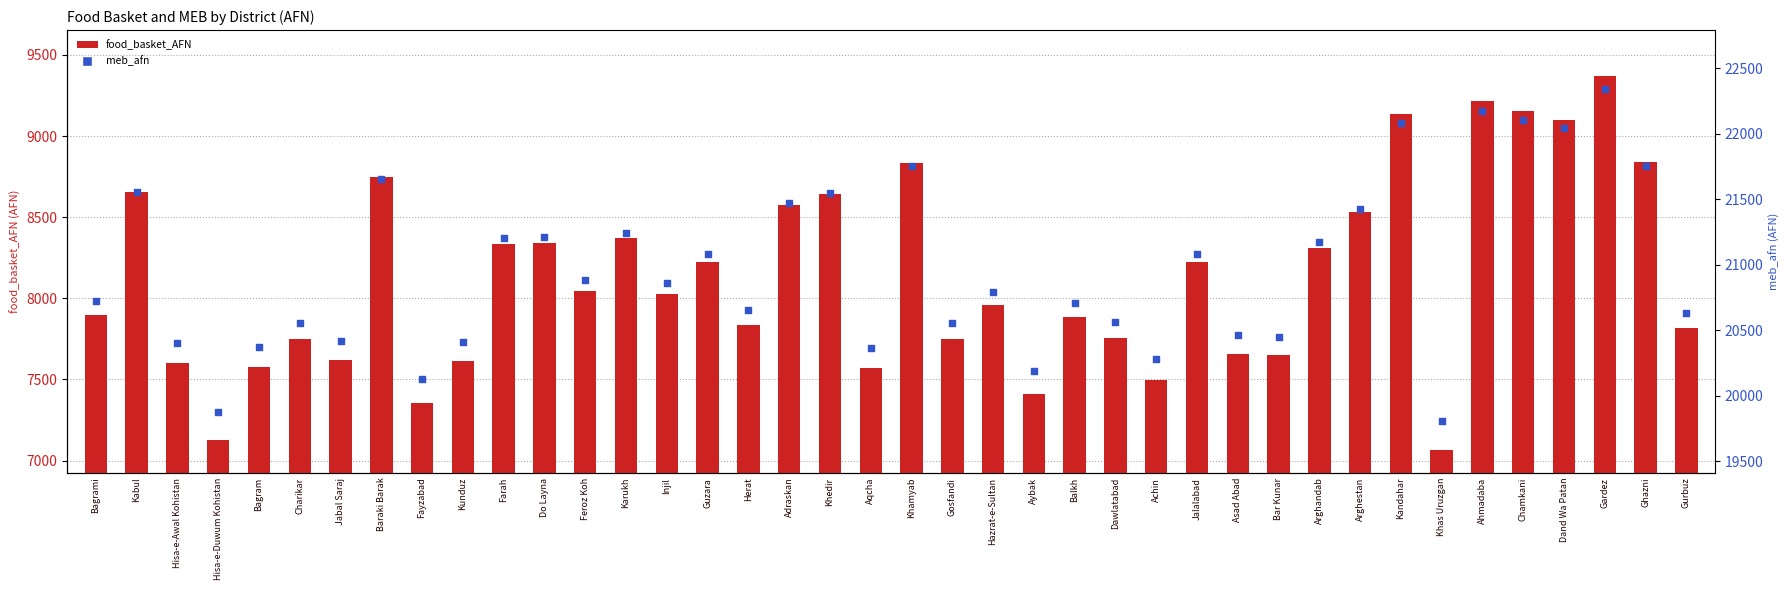

Which series has the largest Y range (max minus min)?

meb_afn